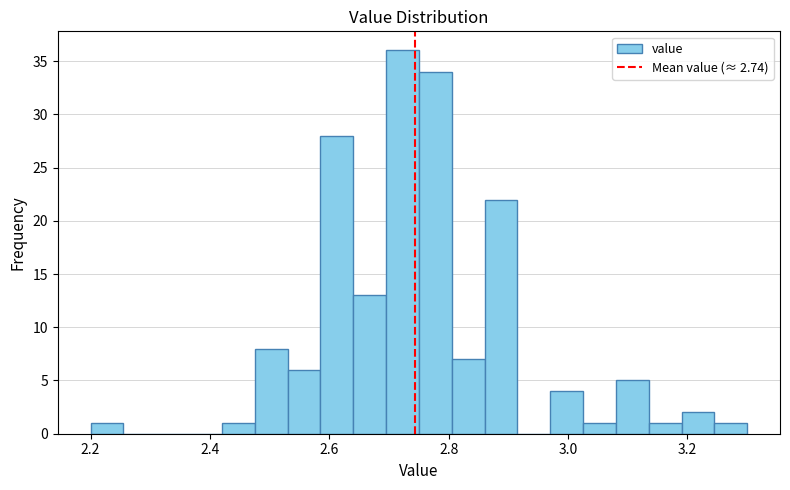

Around what value on the x-axis is the tallest bar? Give the approximate position of its centre, as read against the axis.

2.72